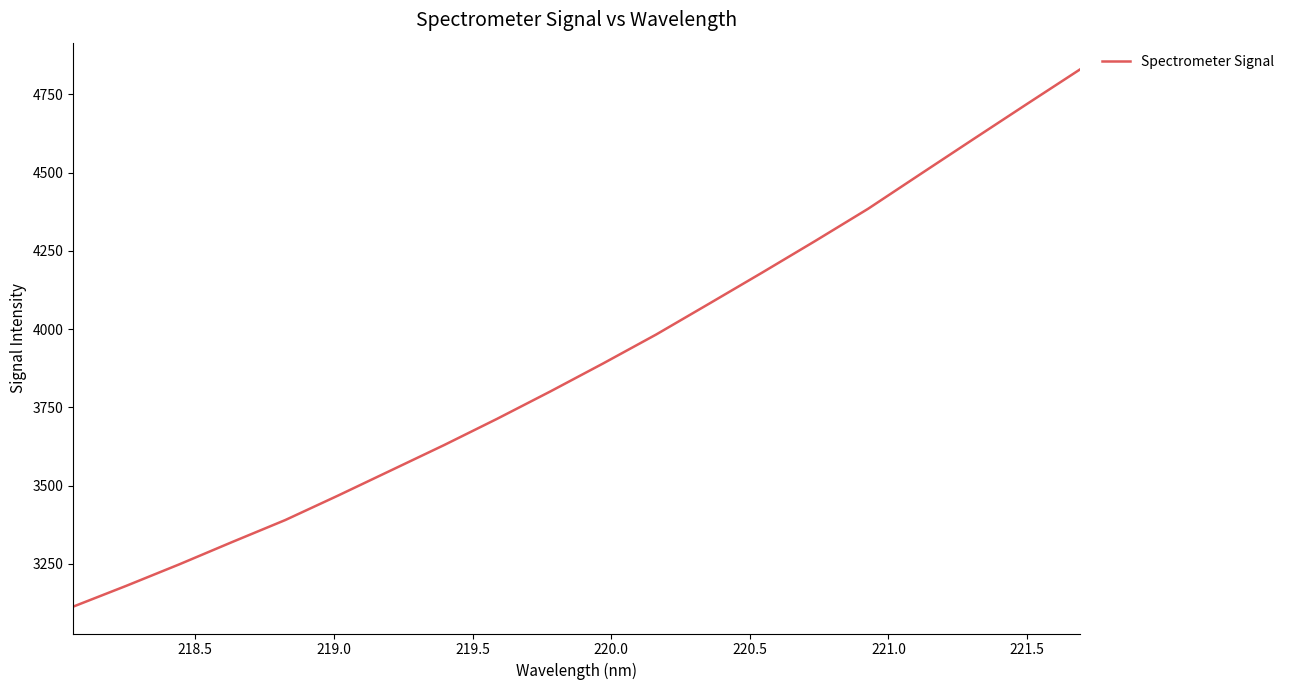

What is the greatest value displayed?

4829.4